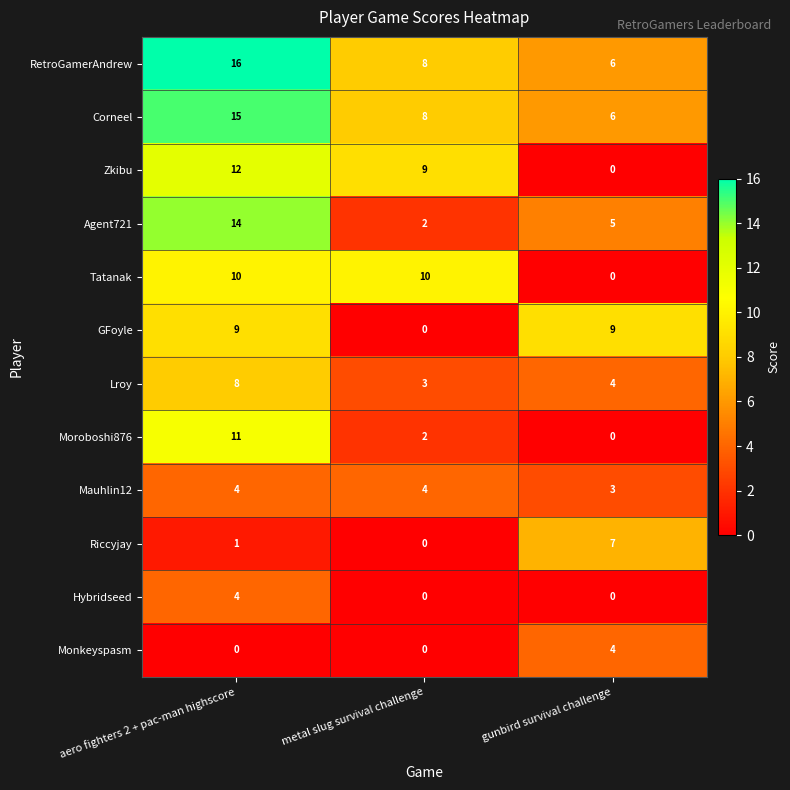

Which category has the highest value across all series?

aero fighters 2 + pac-man highscore